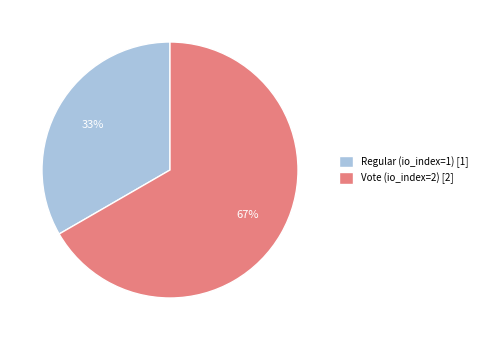

The Vote (io_index=2) slice represents 72% of the pie. True or false?

False